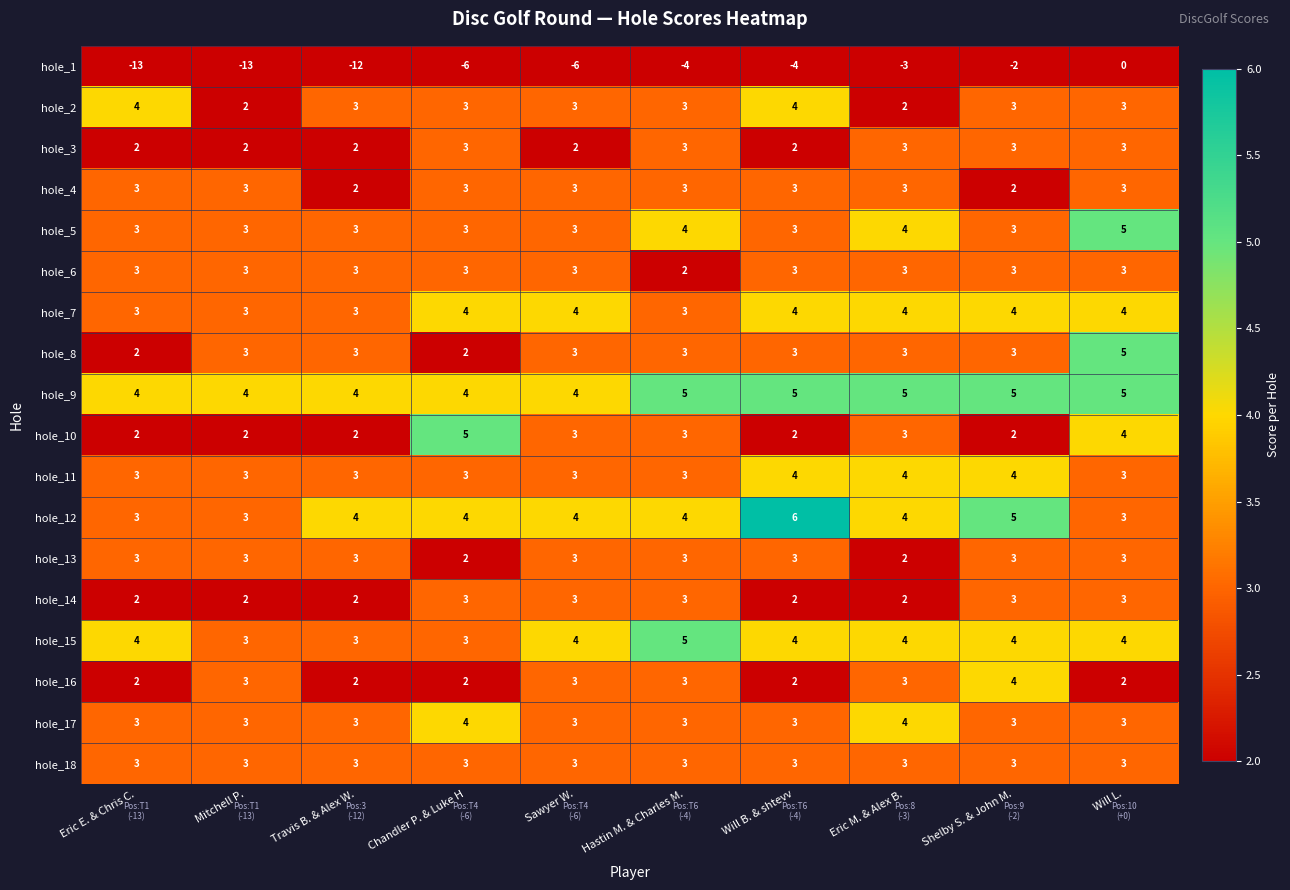

How many hole_8 values are between 3 and 4?

7